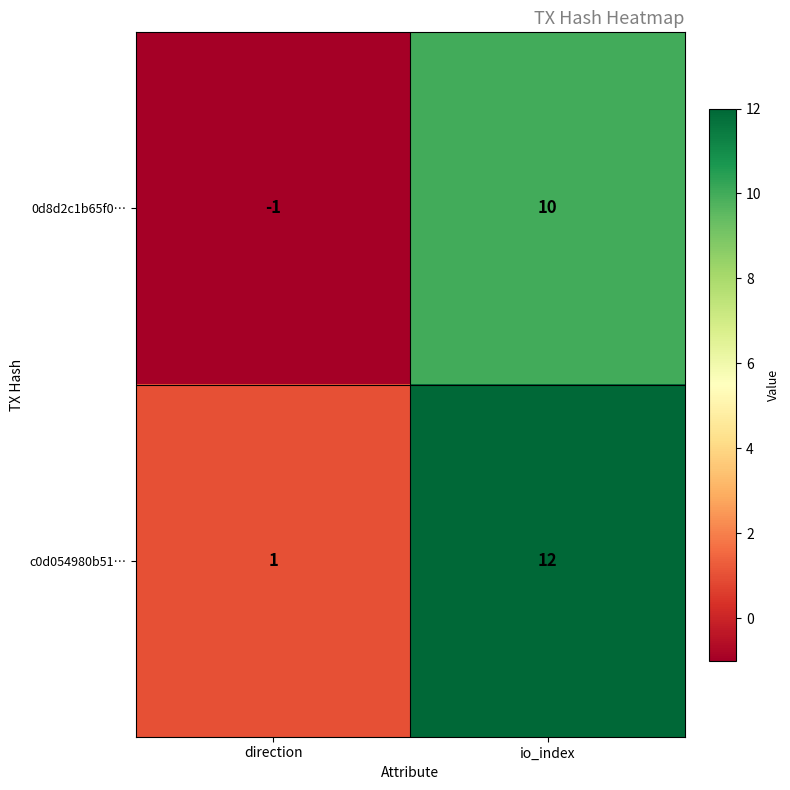

At direction, list the series in order from smallest to largest.

0d8d2c1b65f0…, c0d054980b51…